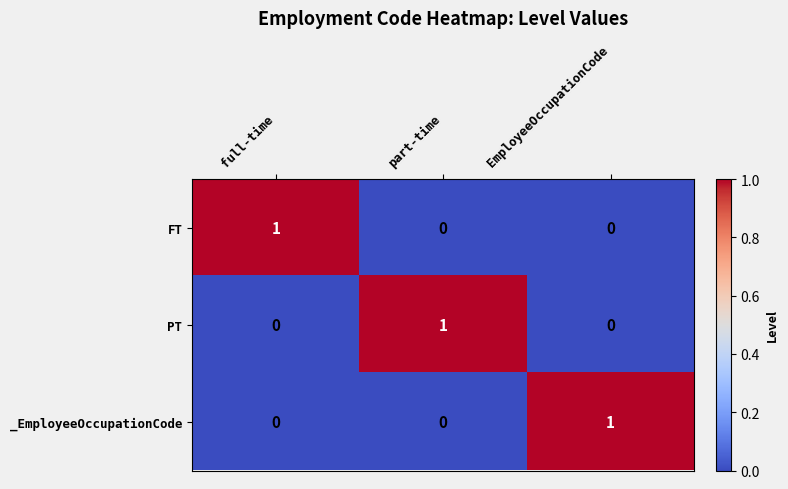

How many categories are shown in the chart?

3